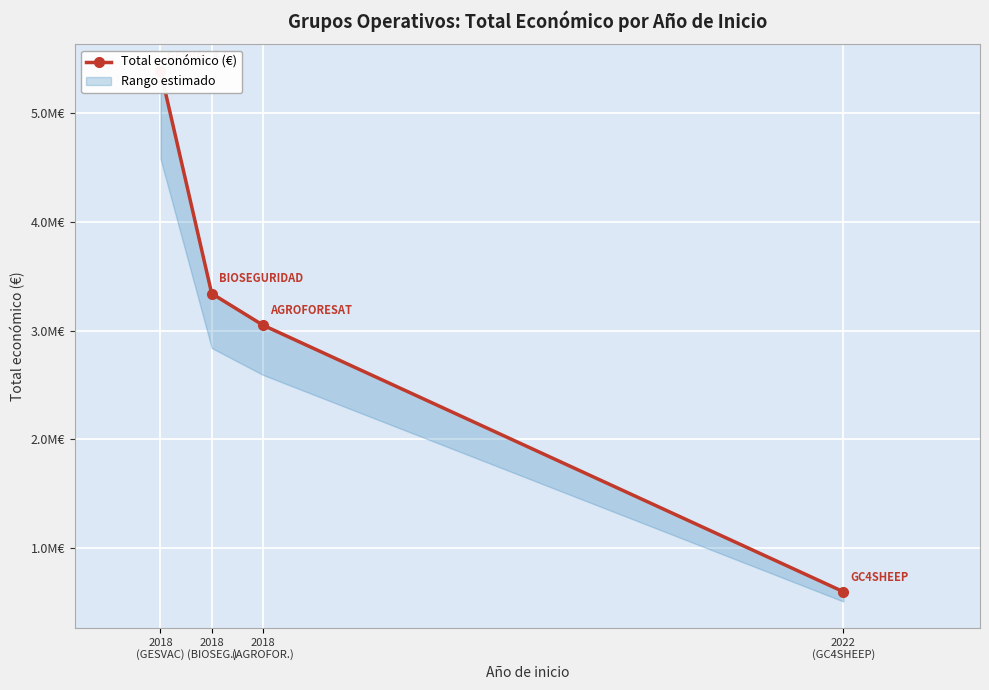

At which label does the data first exceed 3342252?

2018
(GESVAC)